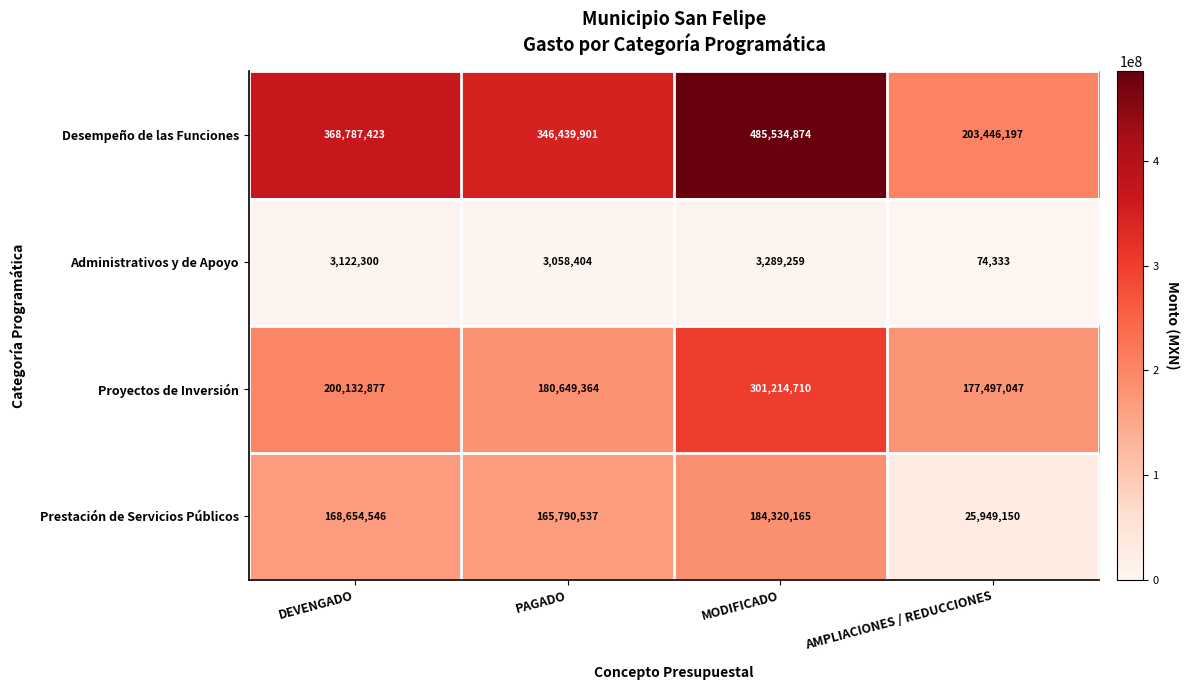

Rank the series by their average value, from lowest to highest.

Administrativos y de Apoyo, Prestación de Servicios Públicos, Proyectos de Inversión, Desempeño de las Funciones